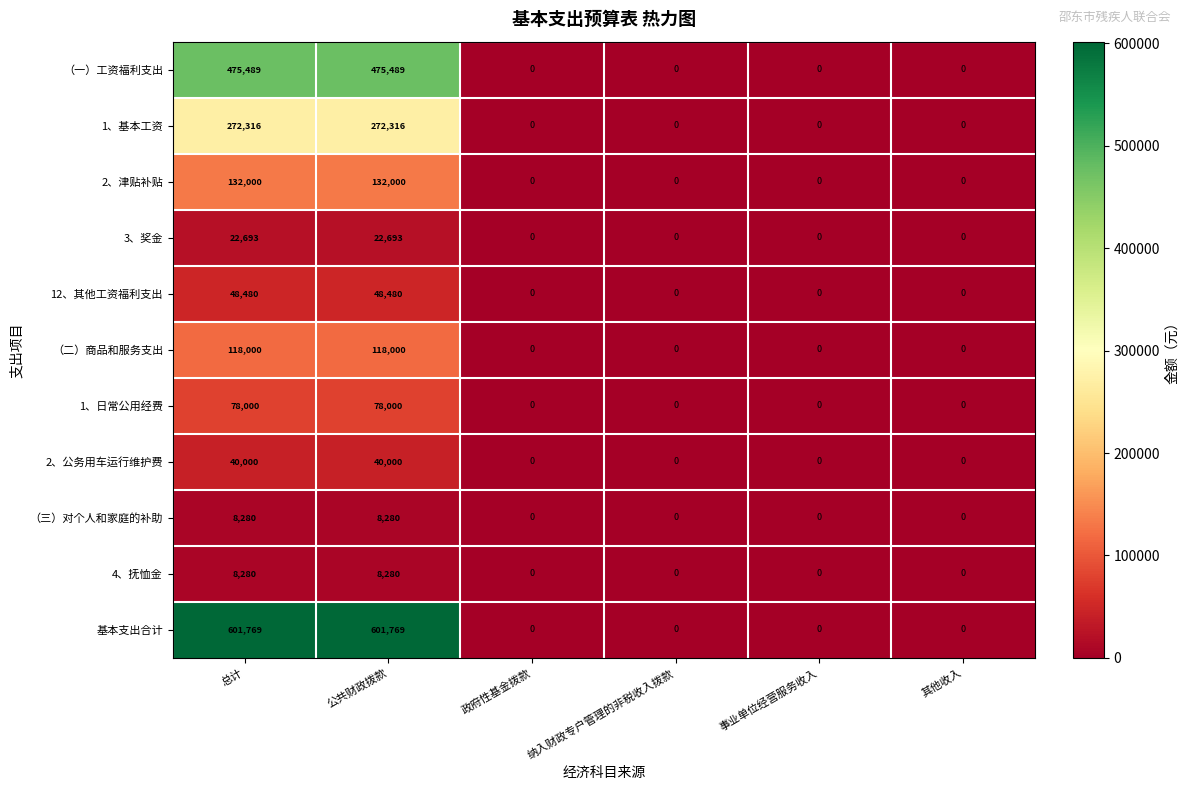

Count the （三）对个人和家庭的补助 values in the range 0 to 8280.

6